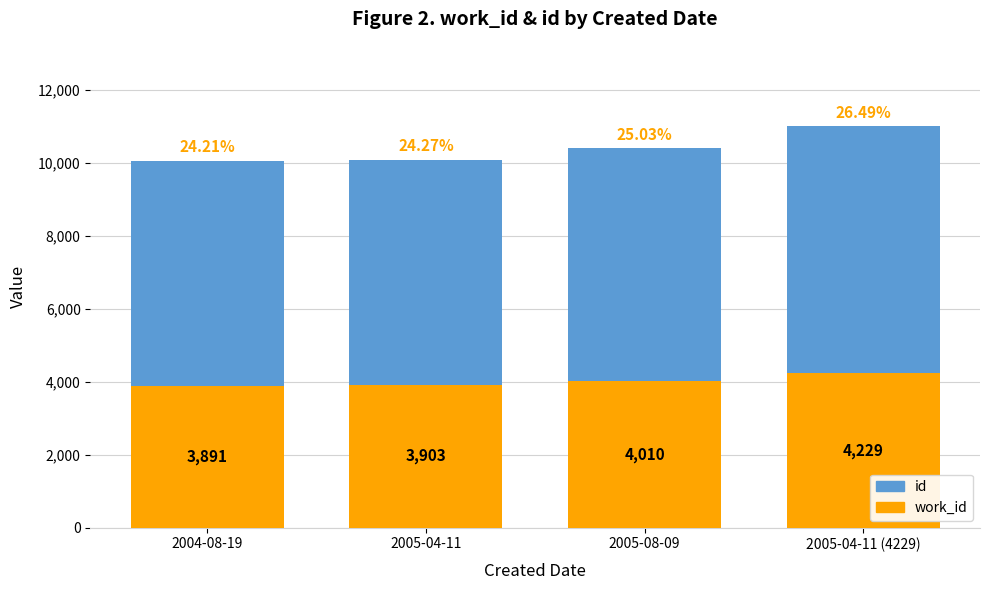

Which label corresponds to the smallest value in the chart?

2004-08-19